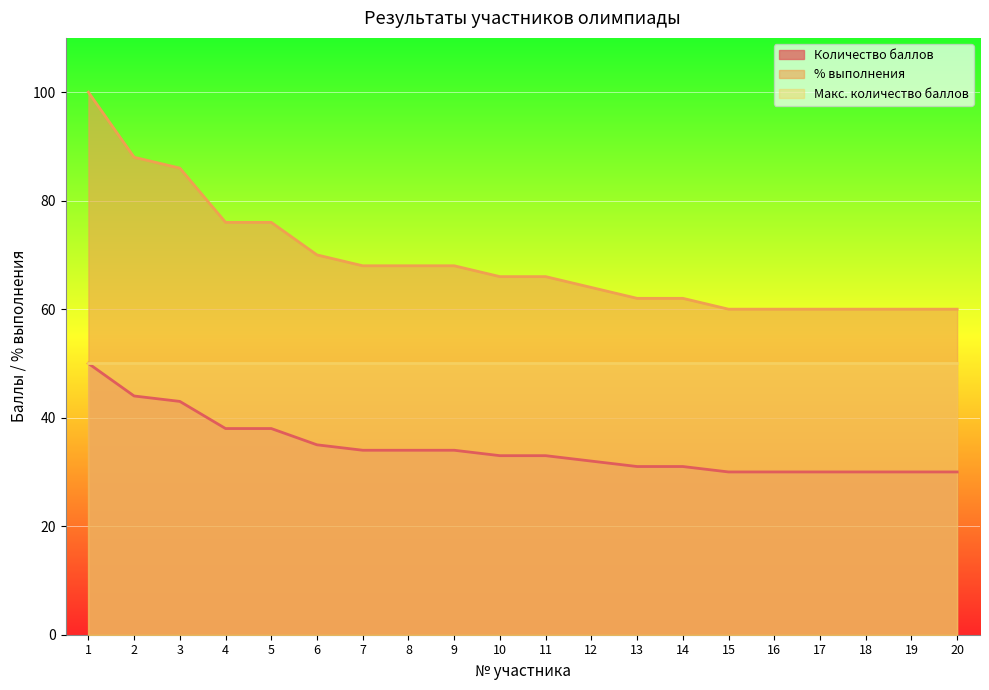

True or false: % выполнения has a value of 68 at 8.

True